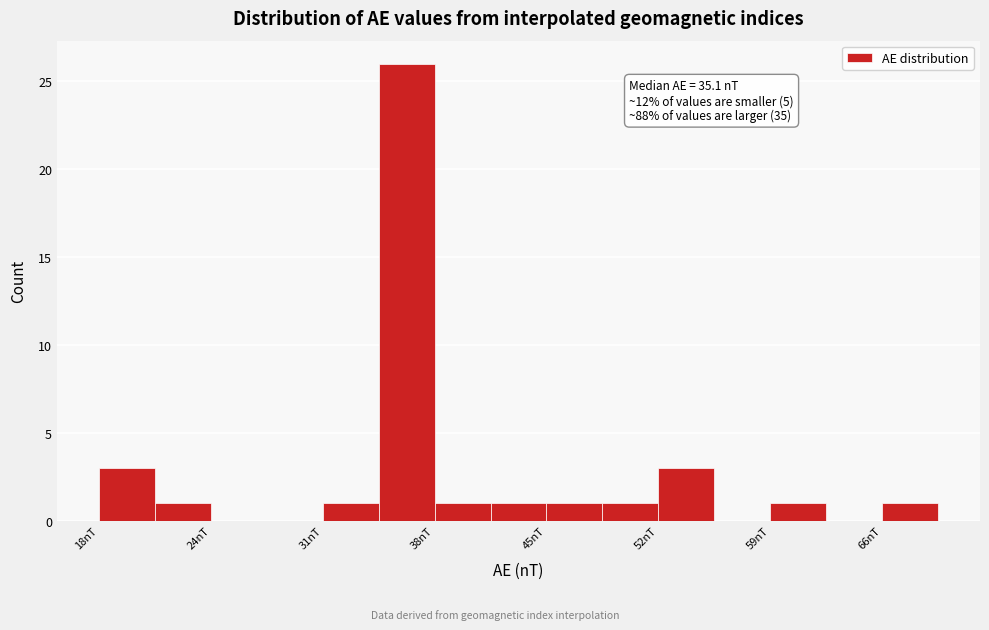

Around what value on the x-axis is the tallest bar? Give the approximate position of its centre, as read against the axis.

36